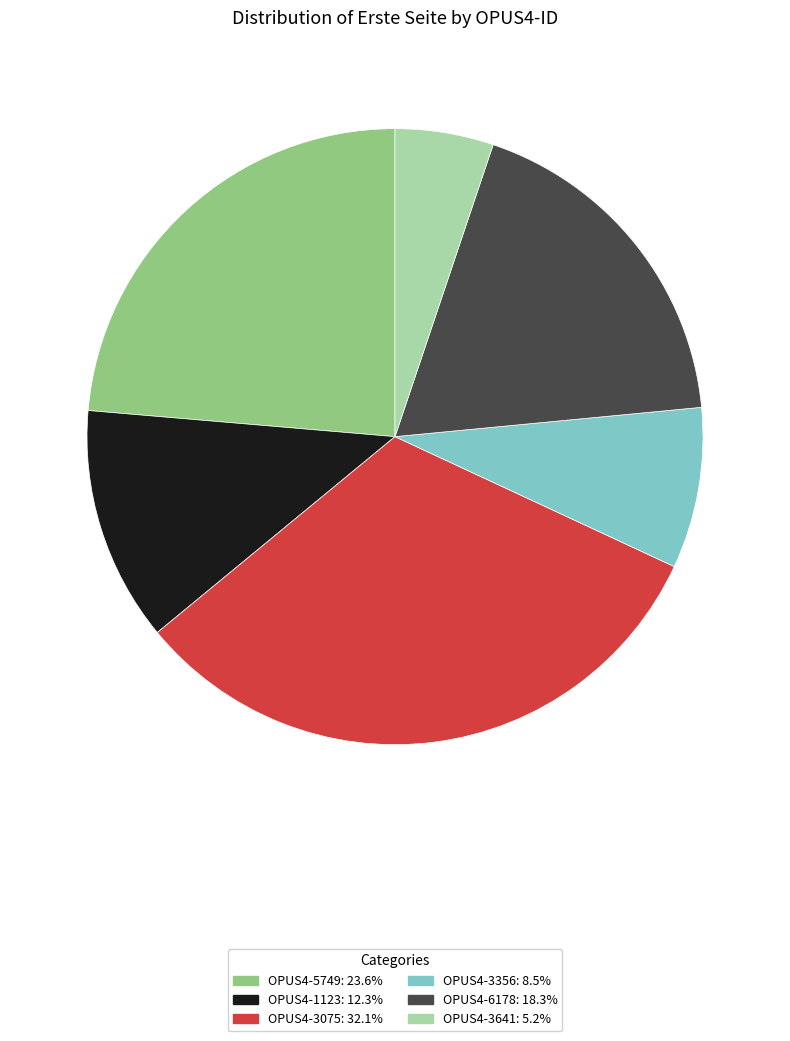

How many segments does this pie chart have?

6